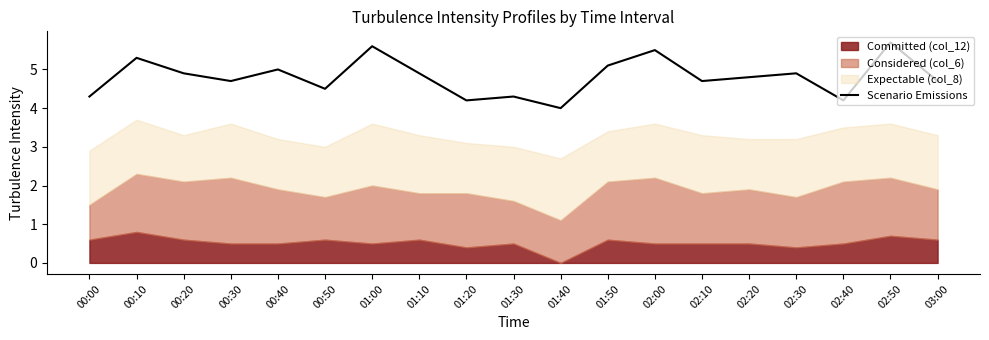

Reading left to right, what are all the values shown in this chart?

00:00=4.3	00:10=5.3	00:20=4.9	00:30=4.7	00:40=5.0	00:50=4.5	01:00=5.6	01:10=4.9	01:20=4.2	01:30=4.3	01:40=4.0	01:50=5.1	02:00=5.5	02:10=4.7	02:20=4.8	02:30=4.9	02:40=4.2	02:50=5.7	03:00=4.7